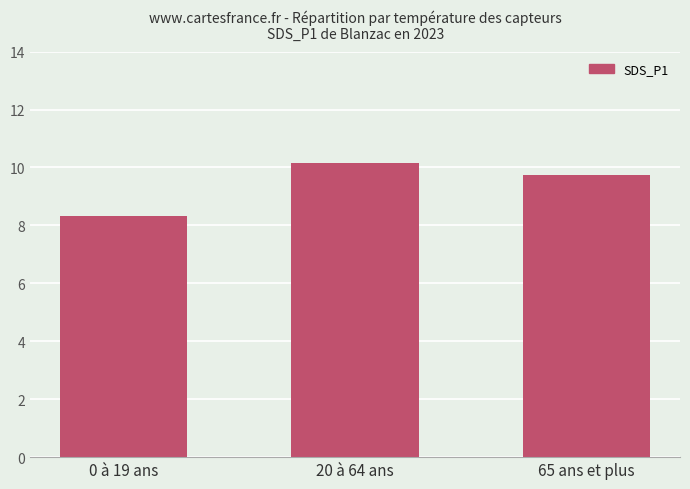

List the labels in order of value, smallest first.

0 à 19 ans, 65 ans et plus, 20 à 64 ans